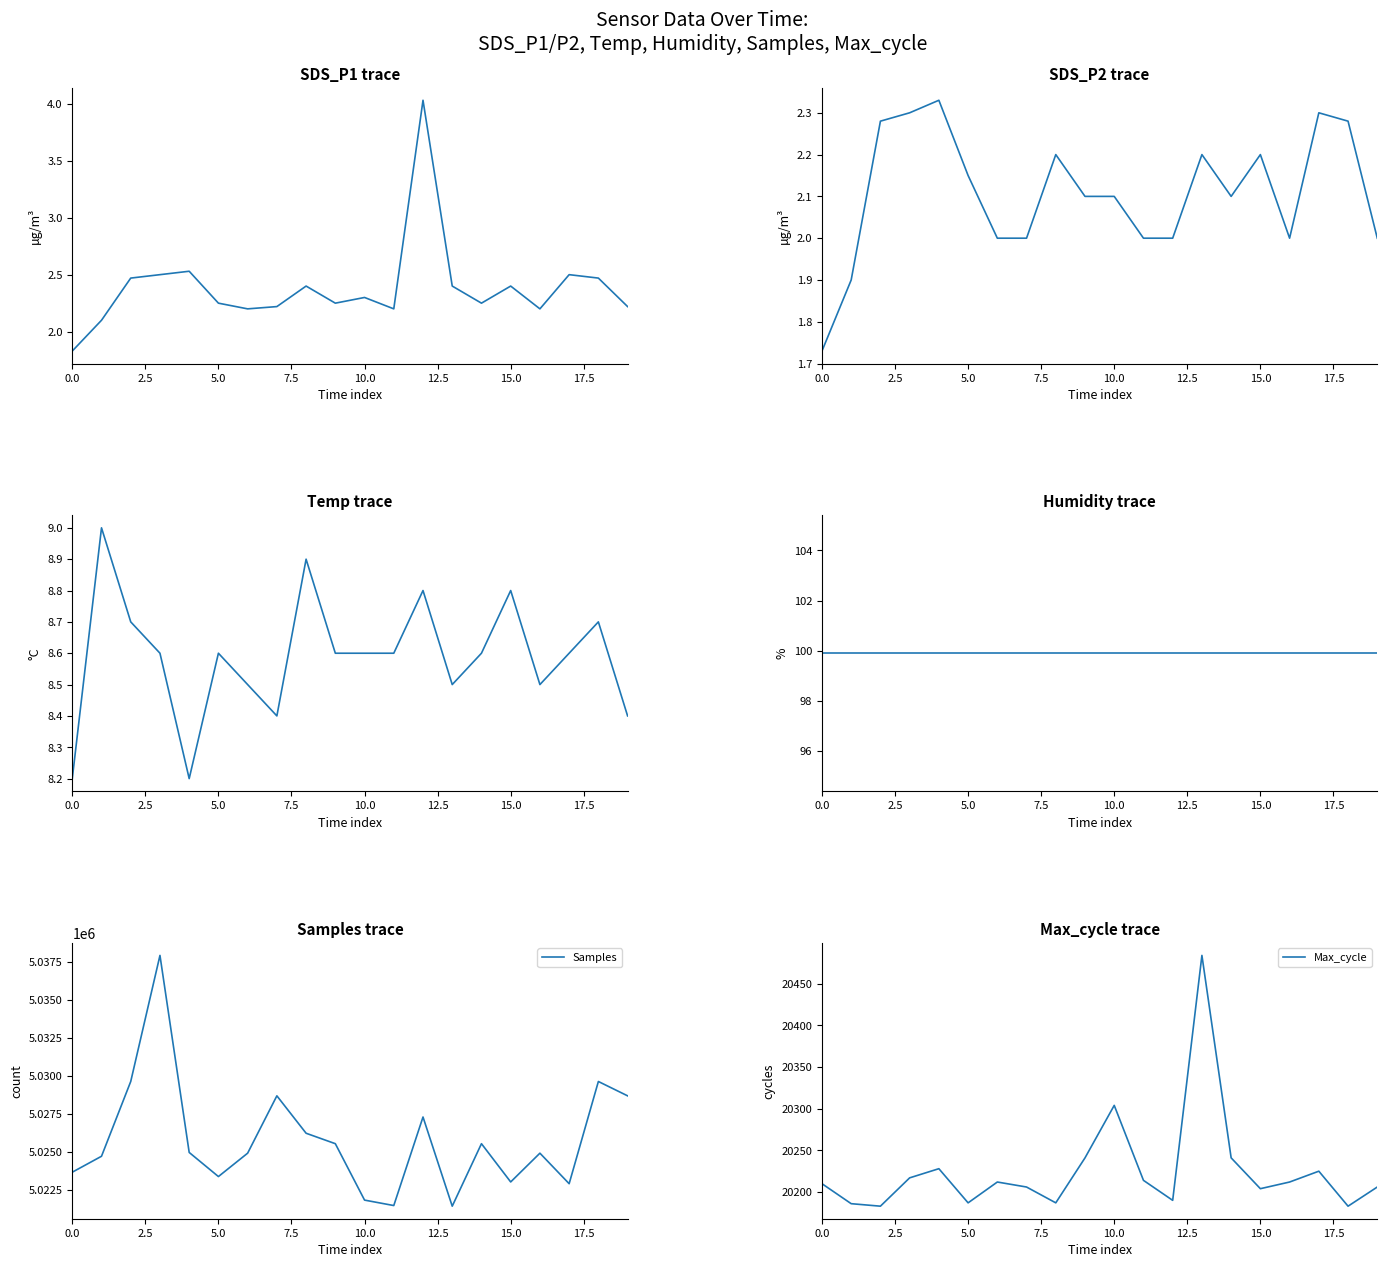

How many interior local peaks does the Temp series have?

6